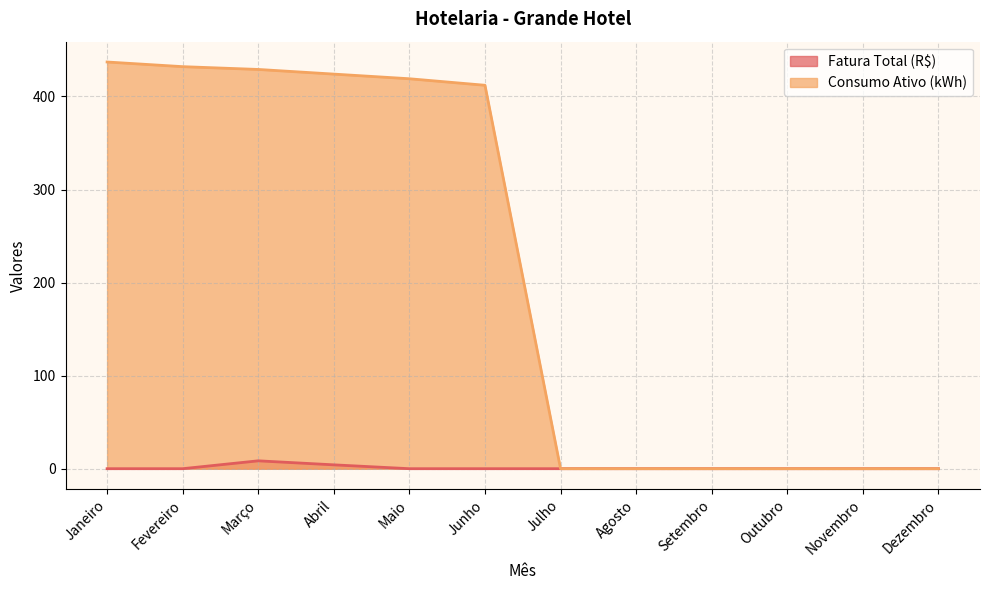

True or false: Consumo Ativo (kWh) and Fatura Total (R$) intersect in this chart.

False